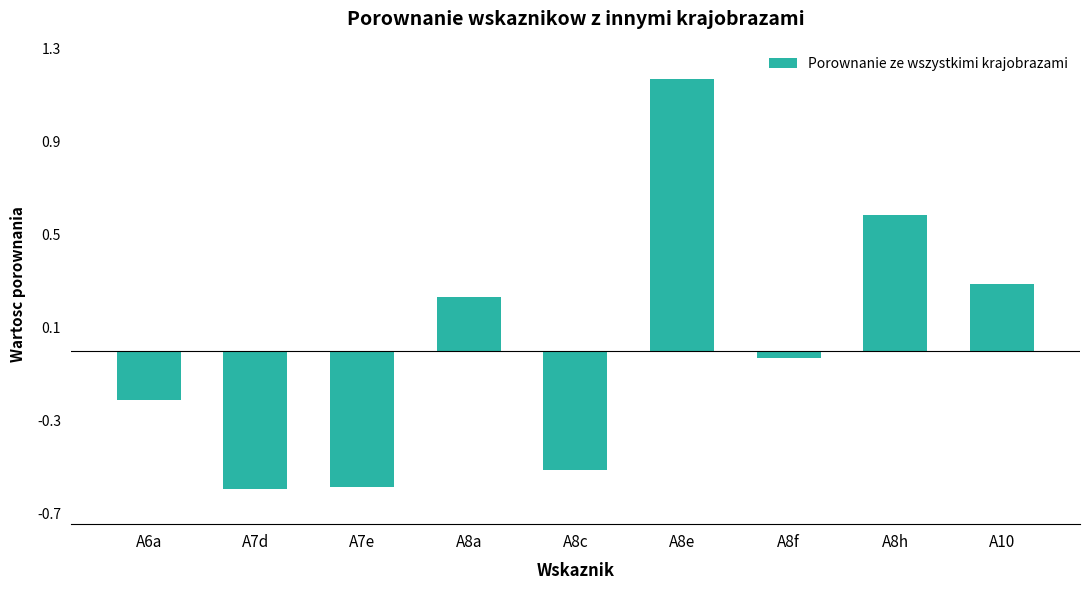

The chart shows a value of -0.2 at A7e. True or false?

False